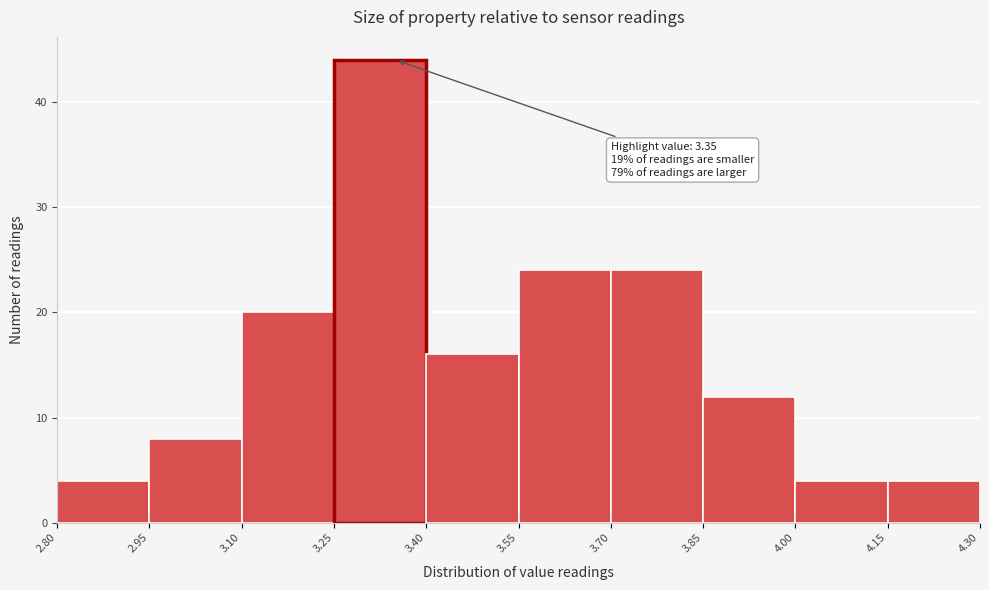

Over which range of the x-axis is the bar tallest?

3.25 to 3.40